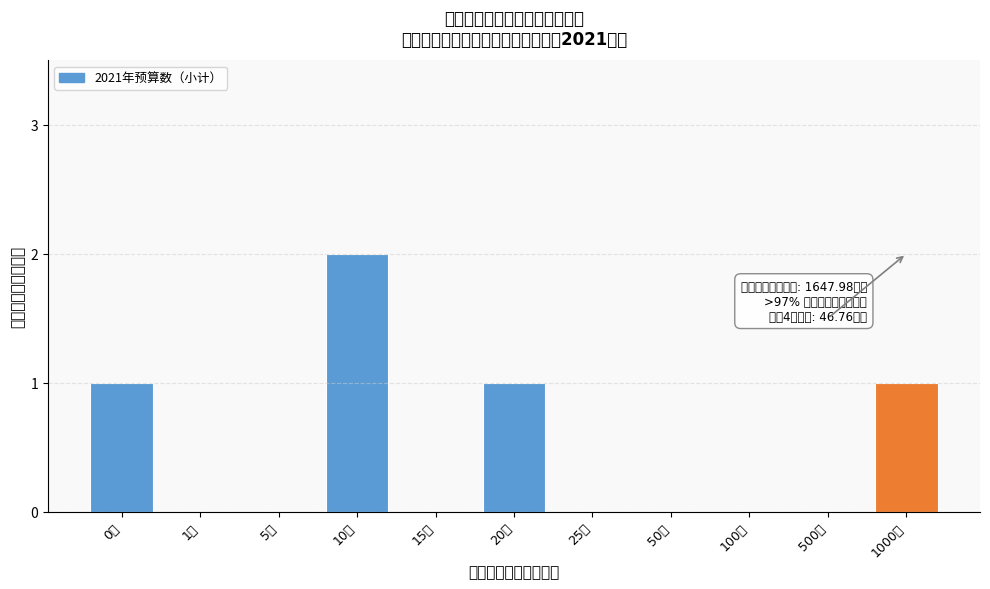

Reading left to right, transcribe all the data shown in this chart.

0万=1	1万=0	5万=0	10万=2	15万=0	20万=1	25万=0	50万=0	100万=0	500万=0	1000万=1